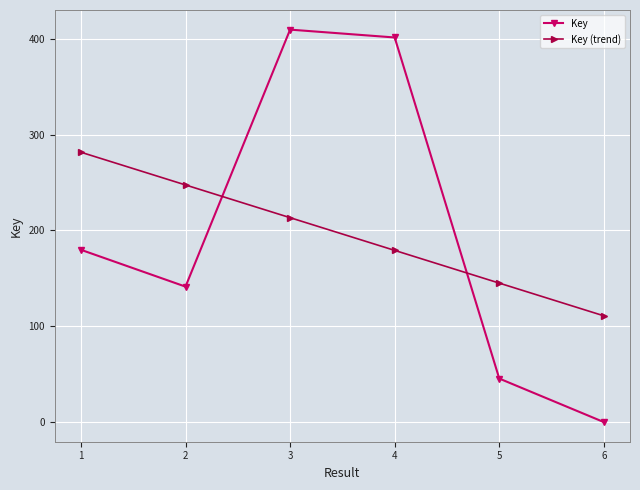

What is the difference between the maximum and minimum values in the Key series?

409588395.0